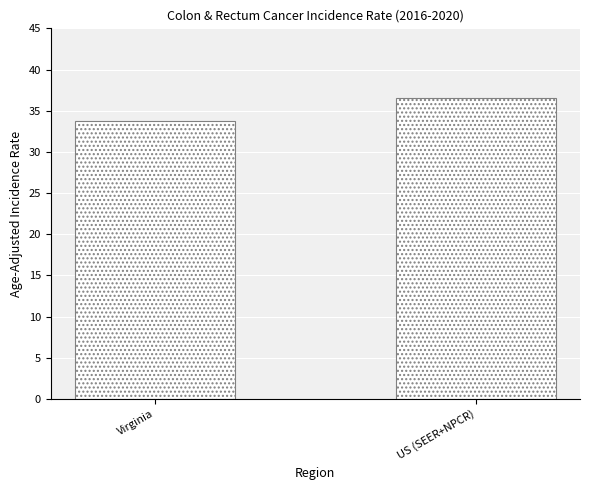

What is the change in value from Virginia to US (SEER+NPCR)?

+2.8